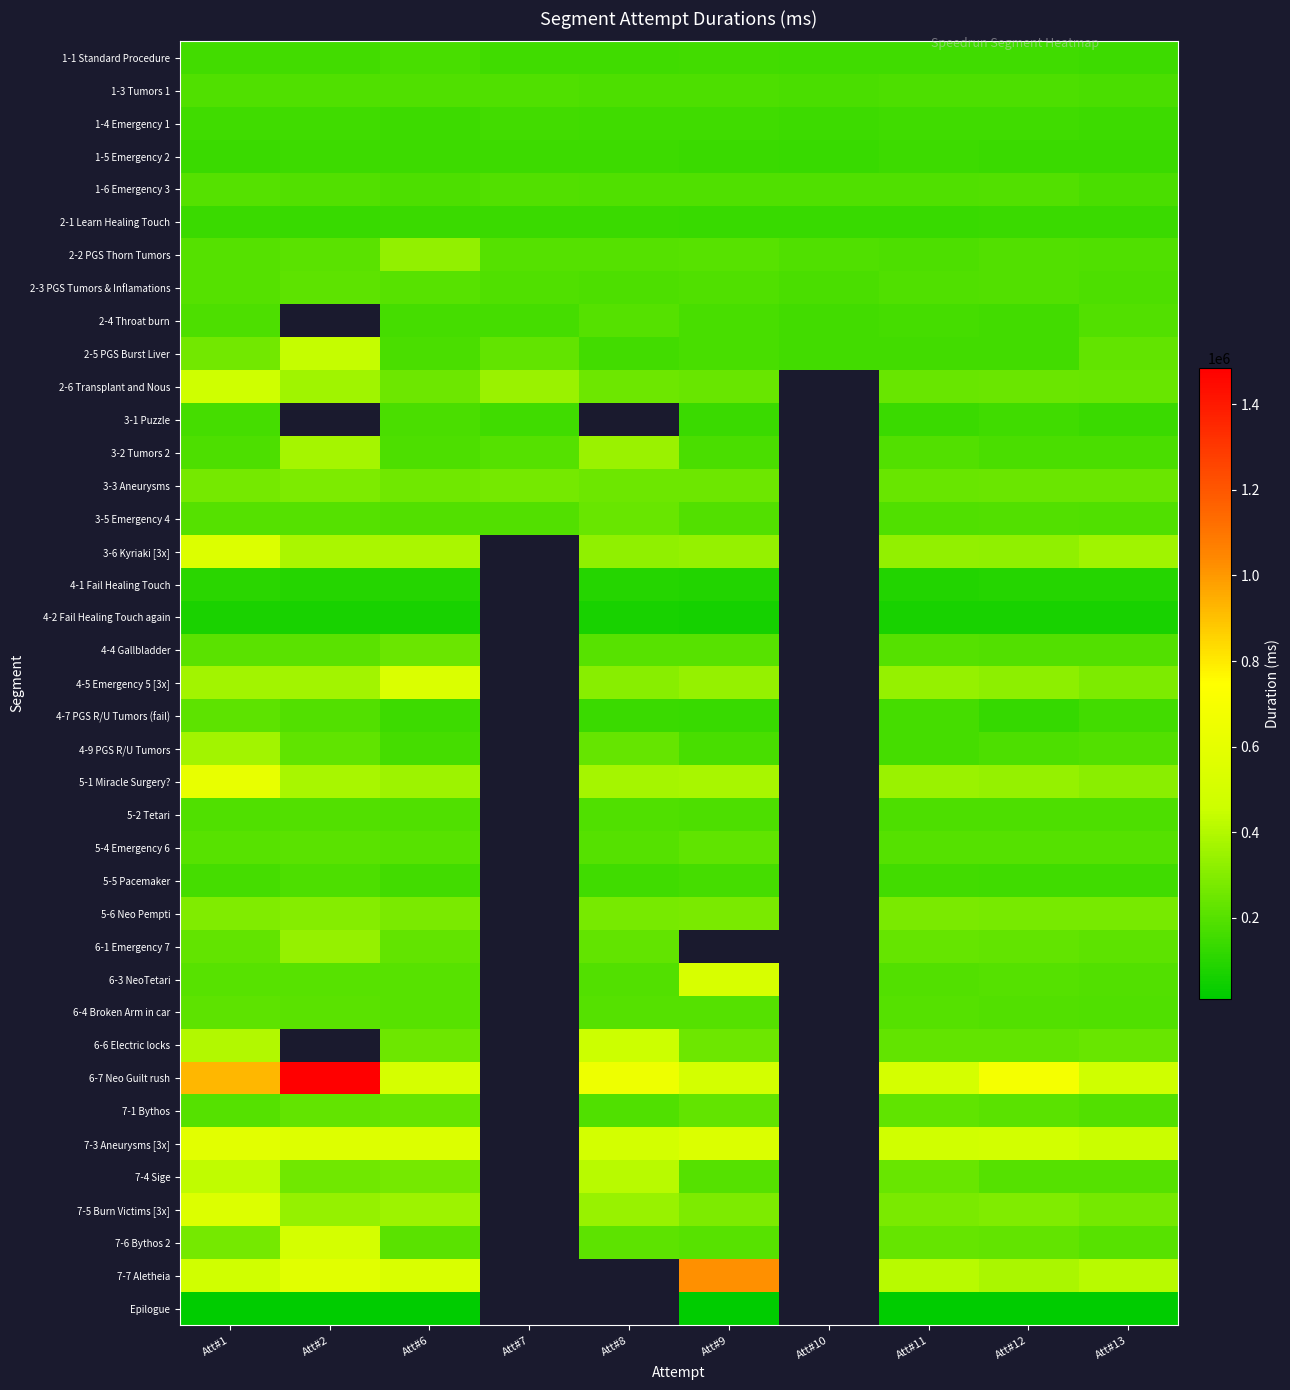

Which series has the widest spread of values?

6-7 Neo Guilt rush